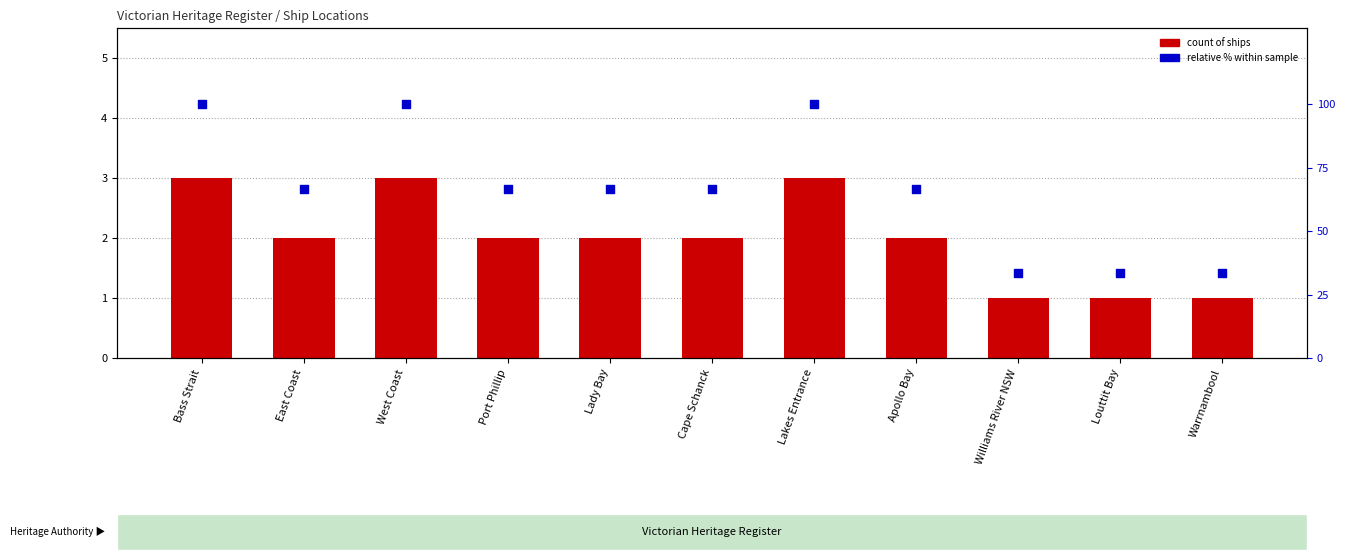

What is the total value across all series at West Coast?

103.0